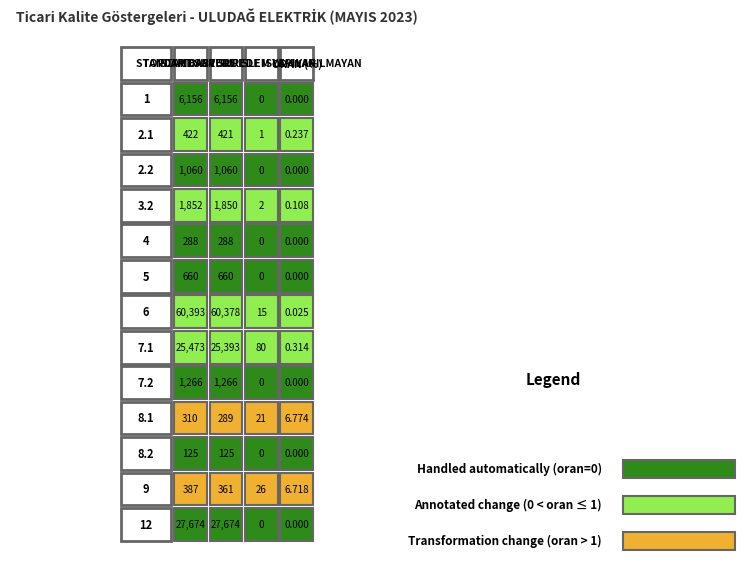

How many values in 1 are above zero?

2